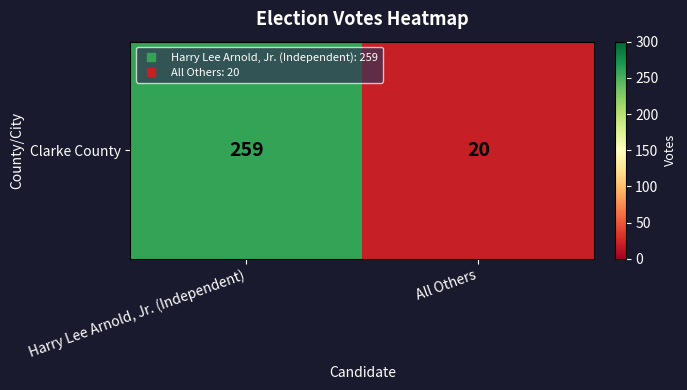

What is the ratio of the value at All Others to the value at Harry Lee Arnold, Jr. (Independent)?

0.1